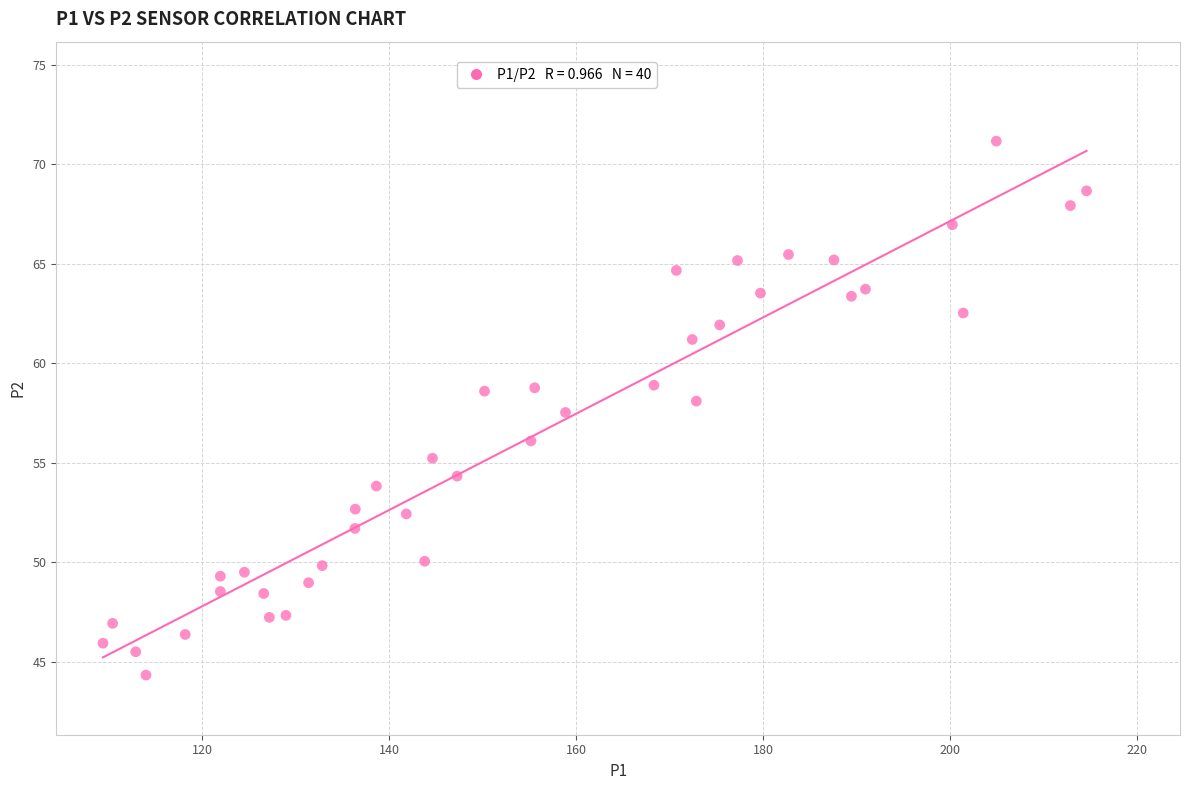

What is the range of X values (max minus min)?

105.3